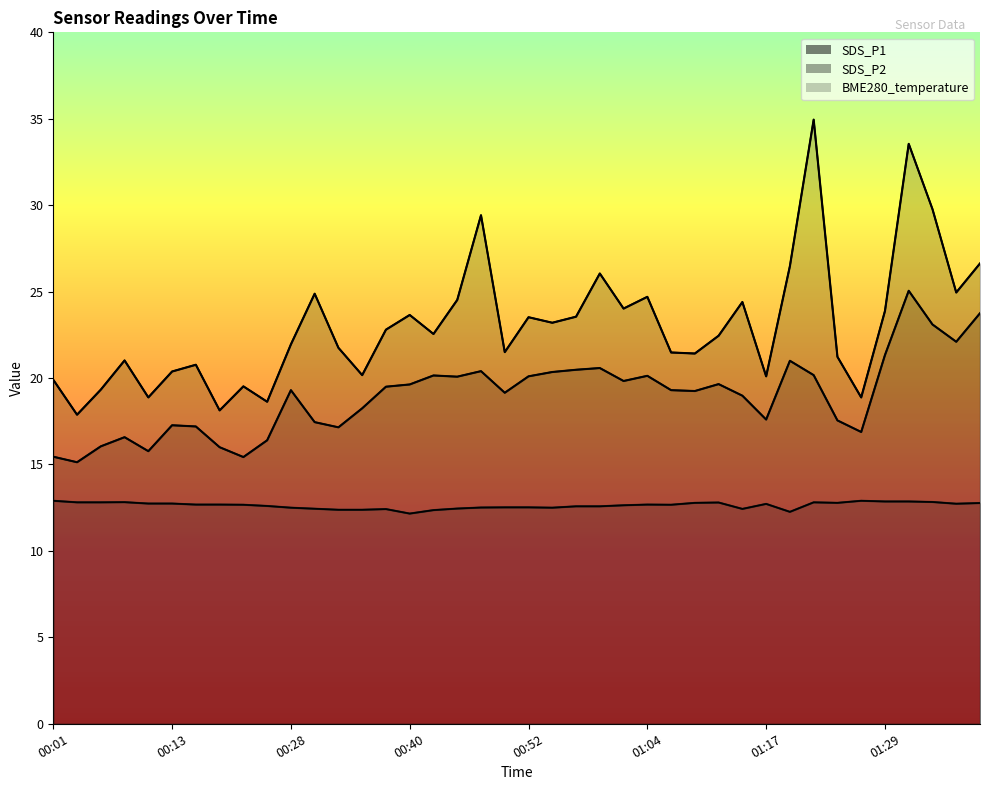

Reading left to right, what are all the values shown in this chart?

SDS_P1: 00:01=19.9	00:03=17.9	00:05=19.3	00:08=21.0	00:10=18.9	00:13=20.4	00:15=20.8	00:18=18.1	00:20=19.5	00:22=18.6	00:28=21.9	00:30=24.9	00:32=21.8	00:35=20.2	00:37=22.8	00:40=23.6	00:42=22.6	00:45=24.5	00:47=29.4	00:50=21.5	00:52=23.5	00:55=23.2	00:57=23.6	01:00=26.1	01:02=24.0	01:04=24.7	01:07=21.5	01:09=21.4	01:12=22.4	01:14=24.4	01:17=20.1	01:19=26.5	01:22=35.0	01:24=21.2	01:26=18.9	01:29=23.9	01:31=33.5	01:34=29.8	01:36=24.9	01:39=26.6
SDS_P2: 00:01=15.4	00:03=15.1	00:05=16.1	00:08=16.6	00:10=15.8	00:13=17.3	00:15=17.2	00:18=16.0	00:20=15.4	00:22=16.4	00:28=19.3	00:30=17.4	00:32=17.1	00:35=18.2	00:37=19.5	00:40=19.6	00:42=20.1	00:45=20.1	00:47=20.4	00:50=19.1	00:52=20.1	00:55=20.4	00:57=20.5	01:00=20.6	01:02=19.8	01:04=20.1	01:07=19.3	01:09=19.2	01:12=19.6	01:14=19.0	01:17=17.6	01:19=21.0	01:22=20.2	01:24=17.6	01:26=16.9	01:29=21.3	01:31=25.1	01:34=23.1	01:36=22.1	01:39=23.8
BME280_temperature: 00:01=12.9	00:03=12.8	00:05=12.8	00:08=12.8	00:10=12.7	00:13=12.7	00:15=12.7	00:18=12.7	00:20=12.7	00:22=12.6	00:28=12.5	00:30=12.4	00:32=12.4	00:35=12.4	00:37=12.4	00:40=12.2	00:42=12.4	00:45=12.4	00:47=12.5	00:50=12.5	00:52=12.5	00:55=12.5	00:57=12.6	01:00=12.6	01:02=12.6	01:04=12.7	01:07=12.7	01:09=12.8	01:12=12.8	01:14=12.4	01:17=12.7	01:19=12.3	01:22=12.8	01:24=12.8	01:26=12.9	01:29=12.9	01:31=12.9	01:34=12.8	01:36=12.7	01:39=12.8